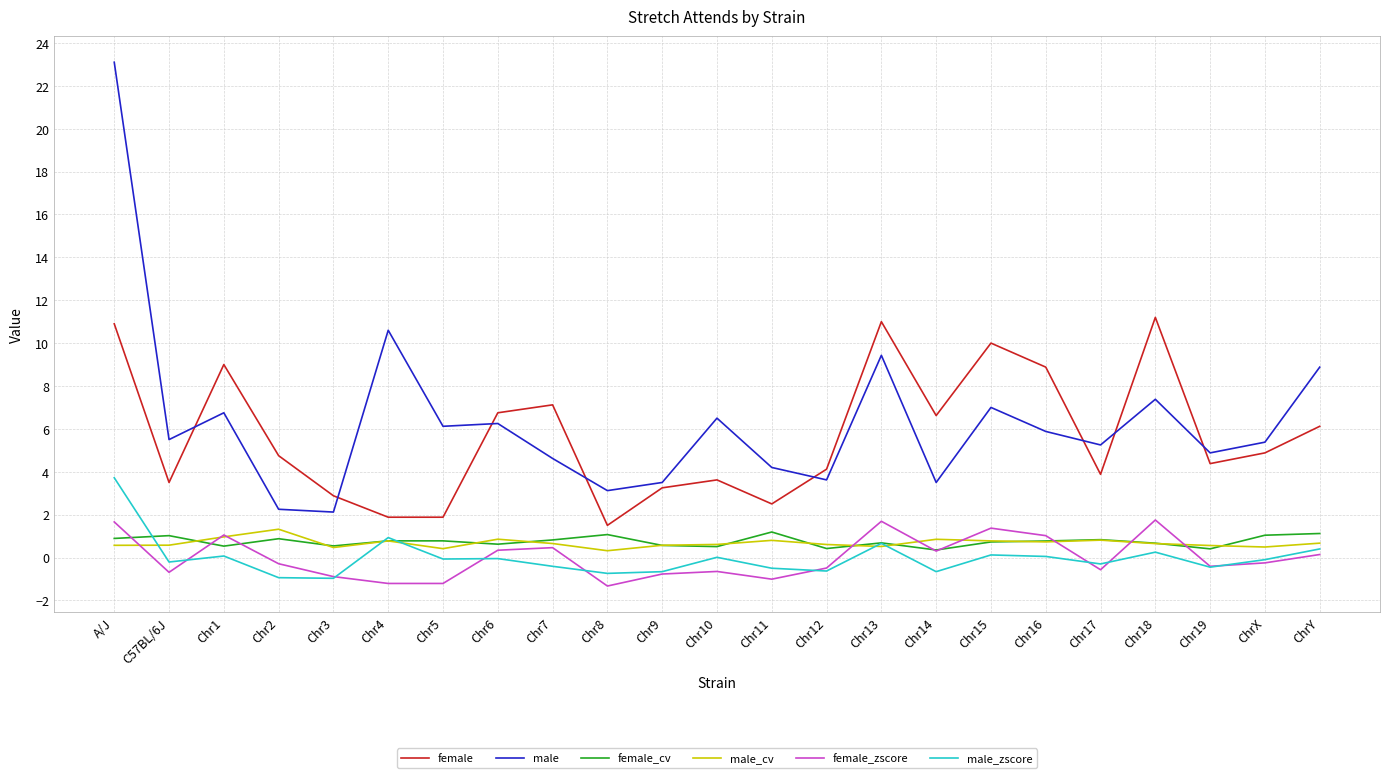

What position from the left is Chr16?

18